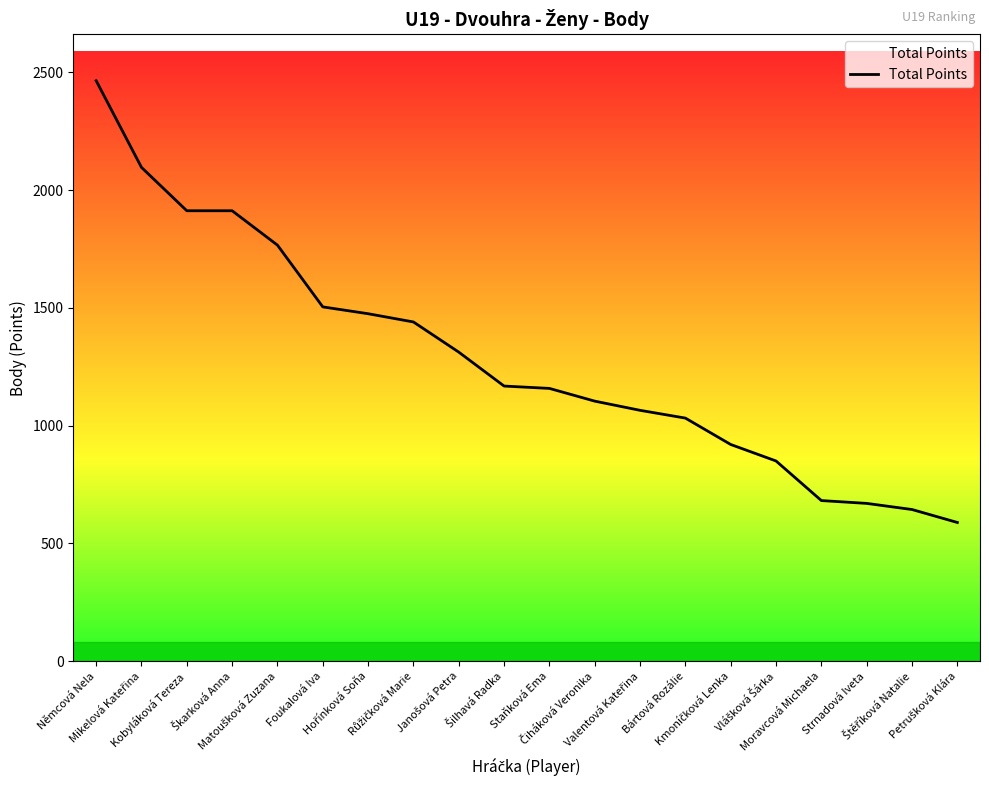

What is the greatest value displayed?

2464